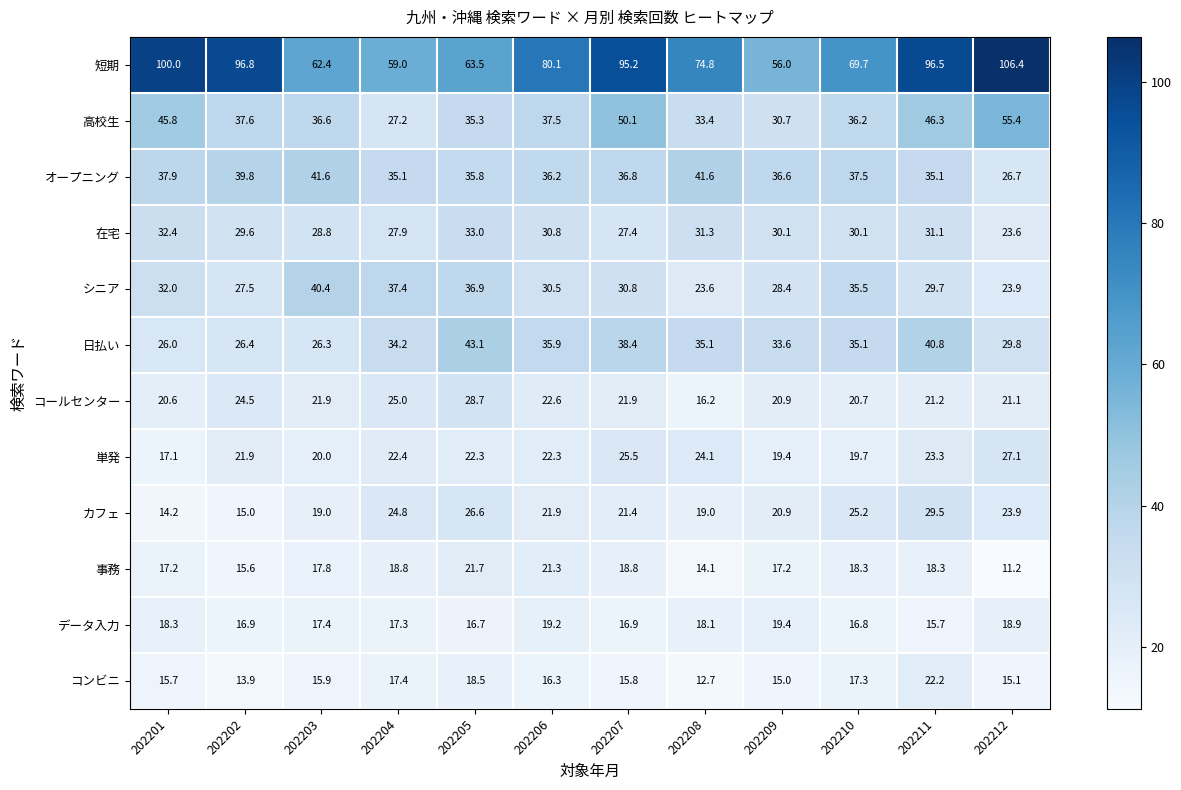

Which series has the widest spread of values?

短期